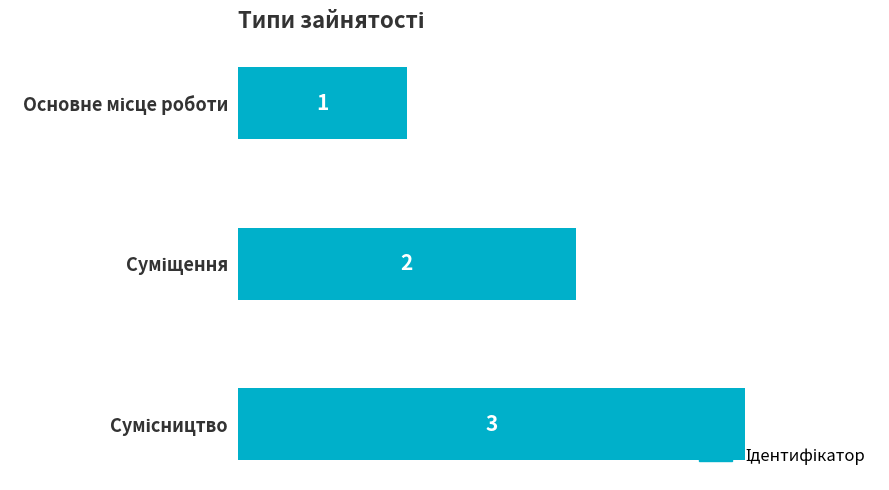

What is the value of the 2nd bar from the top?

2